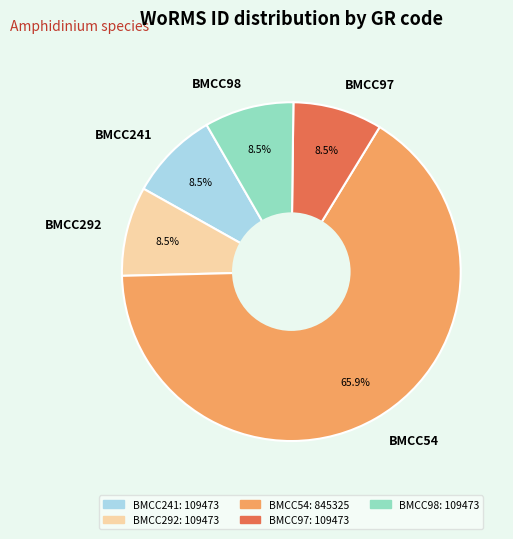

What percentage is the BMCC54 slice, to the nearest percent?

66%